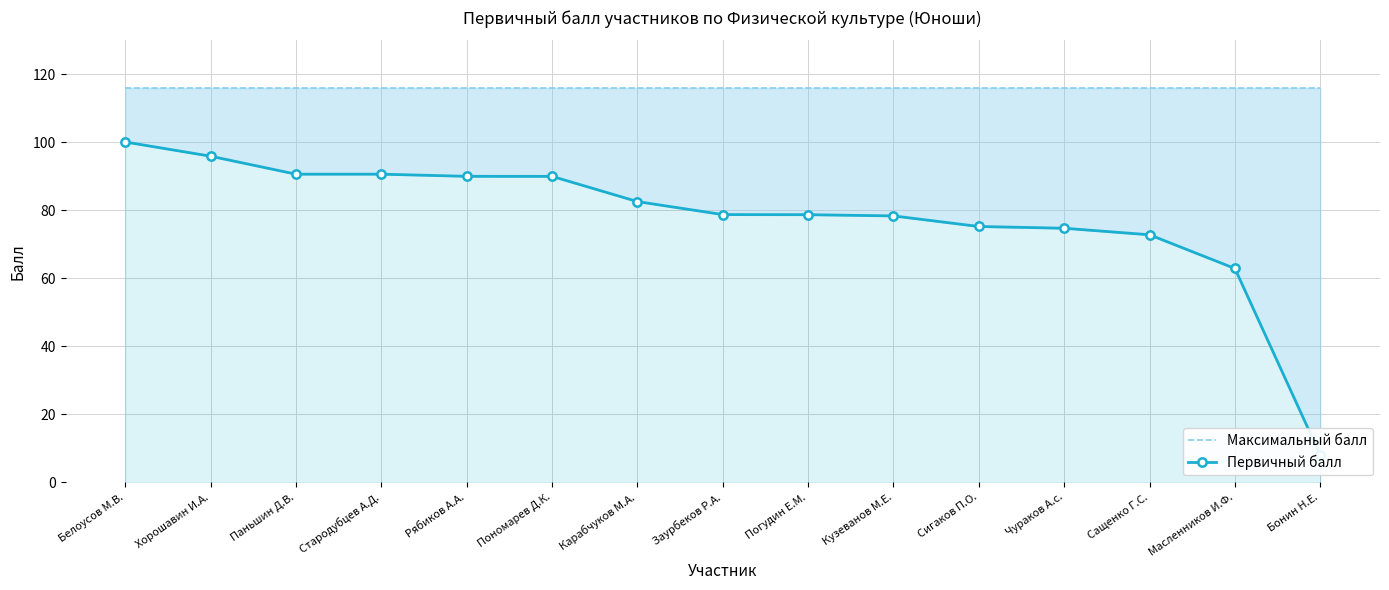

Reading right to left, what are all the values shown in this chart?

Максимальный балл: Бонин Н.Е.=116.0	Масленников И.Ф.=116.0	Сащенко Г.С.=116.0	Чураков А.с.=116.0	Сигаков П.О.=116.0	Кузеванов М.Е.=116.0	Погудин Е.М.=116.0	Заурбеков Р.А.=116.0	Карабчуков М.А.=116.0	Пономарев Д.К.=116.0	Рябиков А.А.=116.0	Стародубцев А.Д.=116.0	Паньшин Д.В.=116.0	Хорошавин И.А.=116.0	Белоусов М.В.=116.0
Первичный балл: Бонин Н.Е.=8.0	Масленников И.Ф.=62.9	Сащенко Г.С.=72.8	Чураков А.с.=74.7	Сигаков П.О.=75.2	Кузеванов М.Е.=78.4	Погудин Е.М.=78.7	Заурбеков Р.А.=78.8	Карабчуков М.А.=82.6	Пономарев Д.К.=90.0	Рябиков А.А.=90.0	Стародубцев А.Д.=90.6	Паньшин Д.В.=90.6	Хорошавин И.А.=95.9	Белоусов М.В.=100.1